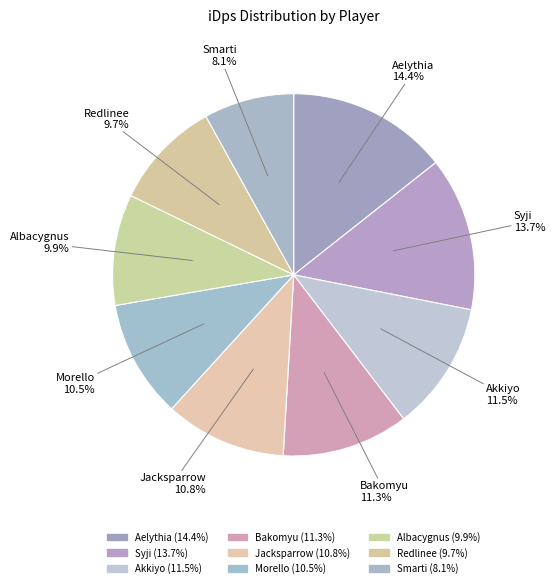

How many slices are in this pie chart?

9